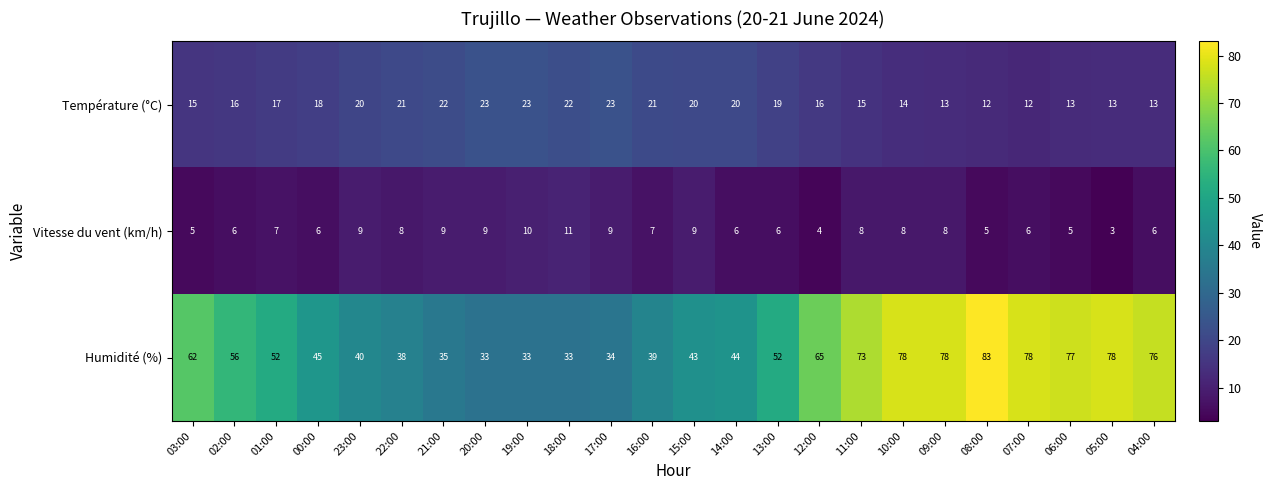

What value does the Température (°C) series have at 22:00?

21